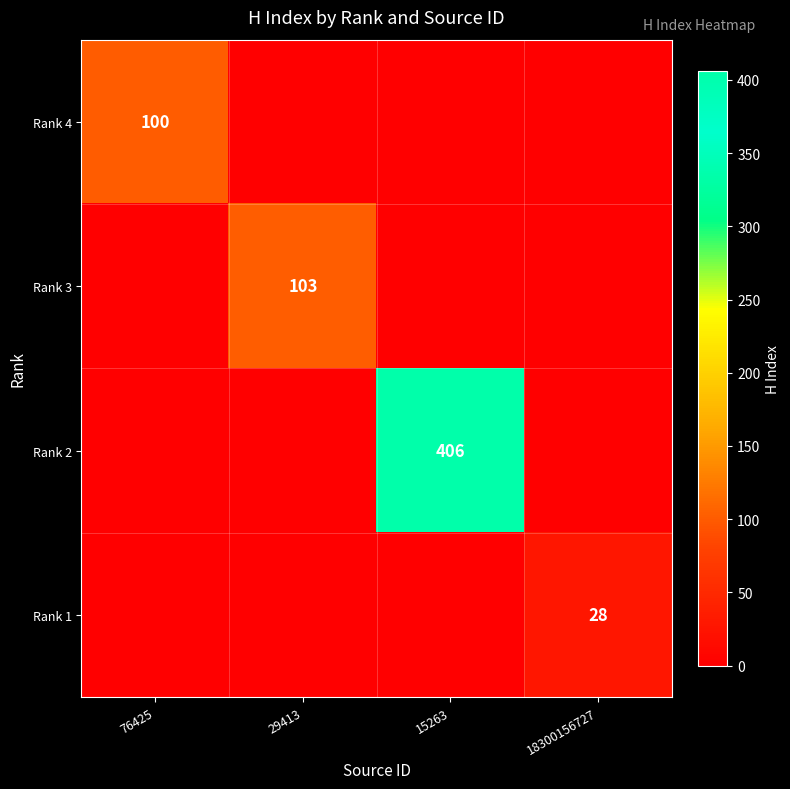

Where is Rank 3 nearest to the value 51?

76425